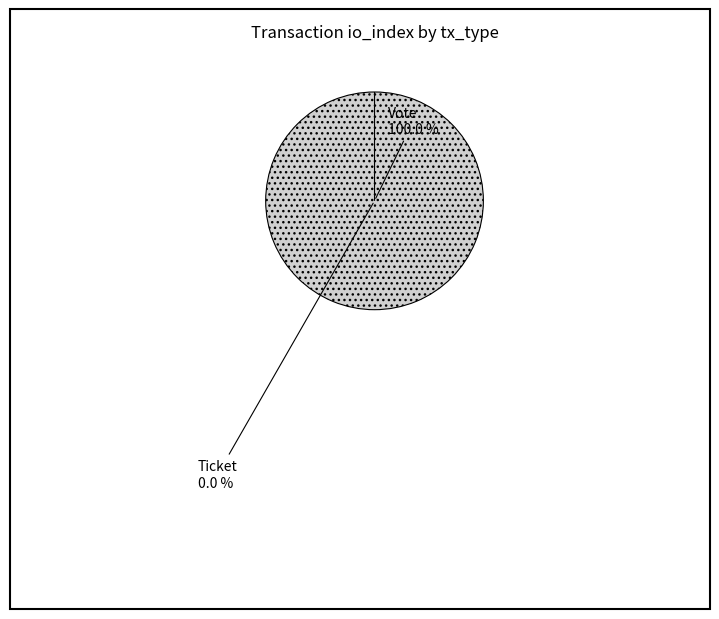

What is the smallest slice in the pie chart?

Ticket